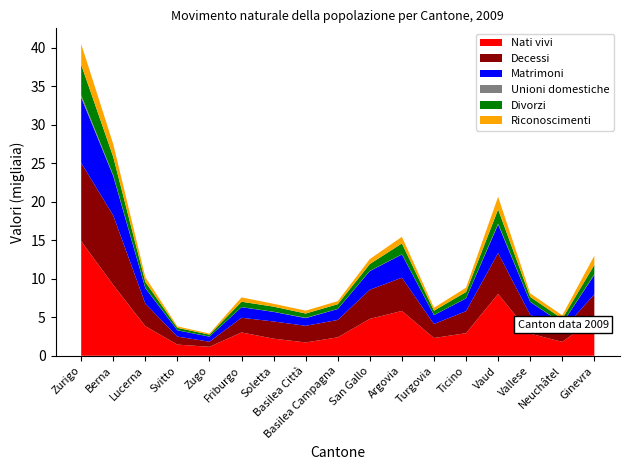

Reading left to right, transcribe all the data shown in this chart.

Nati vivi: Zurigo=14879	Berna=9192	Lucerna=3839	Svitto=1451	Zugo=1166	Friburgo=3029	Soletta=2222	Basilea Città=1731	Basilea Campagna=2395	San Gallo=4794	Argovia=5822	Turgovia=2310	Ticino=2932	Vaud=8032	Vallese=2876	Neuchâtel=1804	Ginevra=4837
Decessi: Zurigo=10170	Berna=9025	Lucerna=2927	Svitto=1039	Zugo=662	Friburgo=1906	Soletta=2231	Basilea Città=2161	Basilea Campagna=2256	San Gallo=3781	Argovia=4313	Turgovia=1817	Ticino=2861	Vaud=5309	Vallese=2444	Neuchâtel=1534	Ginevra=3140
Matrimoni: Zurigo=8493	Berna=5124	Lucerna=2015	Svitto=815	Zugo=657	Friburgo=1373	Soletta=1245	Basilea Città=995	Basilea Campagna=1422	San Gallo=2427	Argovia=3018	Turgovia=1153	Ticino=1660	Vaud=3708	Vallese=1672	Neuchâtel=842	Ginevra=2538
Unioni domestiche: Zurigo=302	Berna=97	Lucerna=29	Svitto=11	Zugo=12	Friburgo=12	Soletta=18	Basilea Città=43	Basilea Campagna=20	San Gallo=30	Argovia=25	Turgovia=14	Ticino=17	Vaud=102	Vallese=20	Neuchâtel=13	Ginevra=73
Divorzi: Zurigo=3957	Berna=2373	Lucerna=777	Svitto=310	Zugo=245	Friburgo=698	Soletta=663	Basilea Città=554	Basilea Campagna=604	San Gallo=881	Argovia=1409	Turgovia=558	Ticino=813	Vaud=1852	Vallese=635	Neuchâtel=609	Ginevra=1211
Riconoscimenti: Zurigo=2690	Berna=1667	Lucerna=621	Svitto=187	Zugo=147	Friburgo=564	Soletta=372	Basilea Città=375	Basilea Campagna=394	San Gallo=648	Argovia=859	Turgovia=383	Ticino=561	Vaud=1644	Vallese=463	Neuchâtel=448	Ginevra=1200